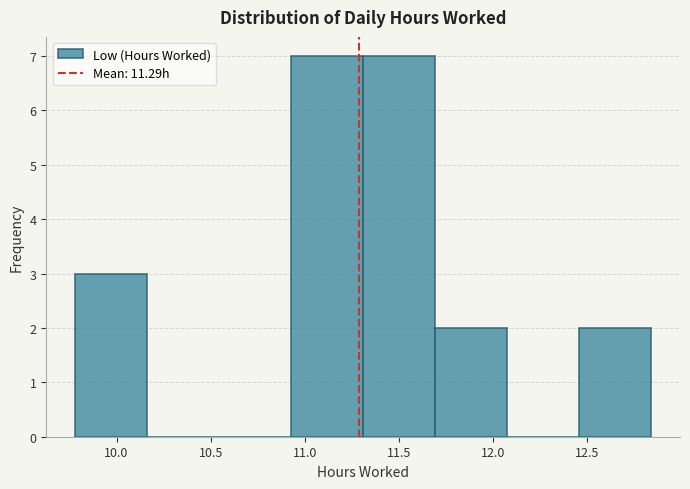

What is the height of the bar covering 11.70 to 12.10 on the x-axis? Neither the bar edges nor the heights are printed on the chart, so give them approximately, as read against the axes.

2